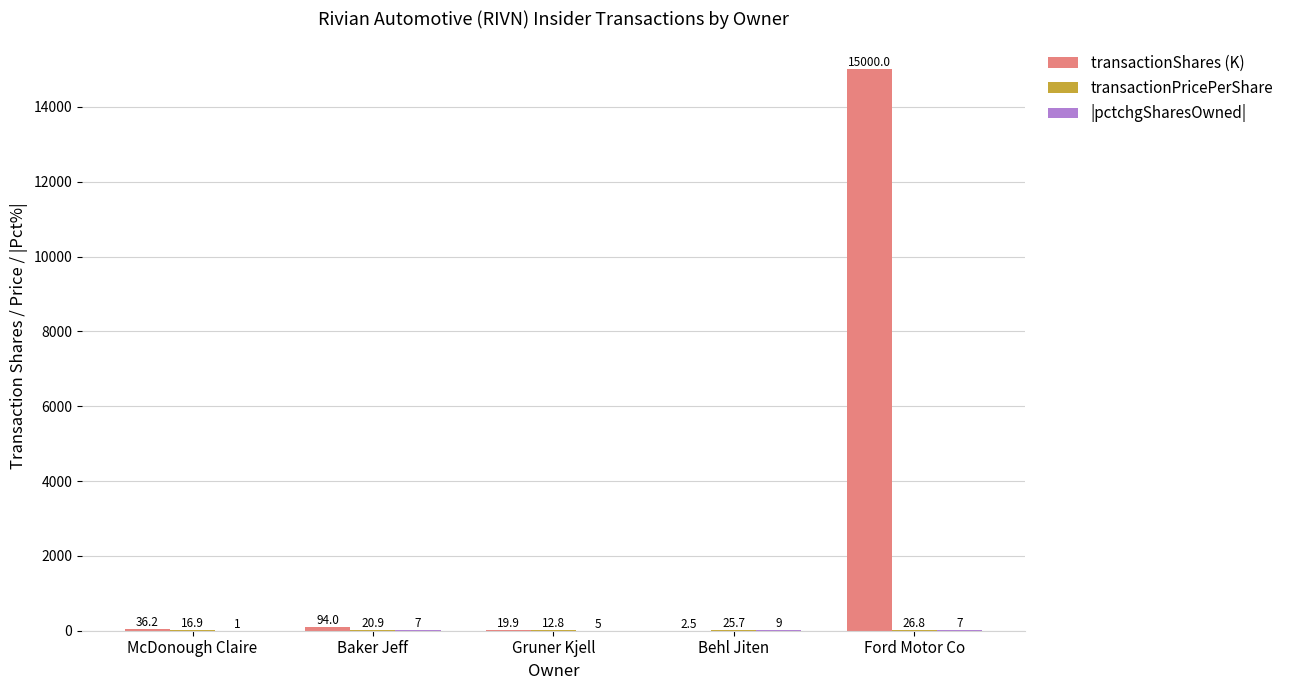

What is the maximum value shown in the chart?

15000.0